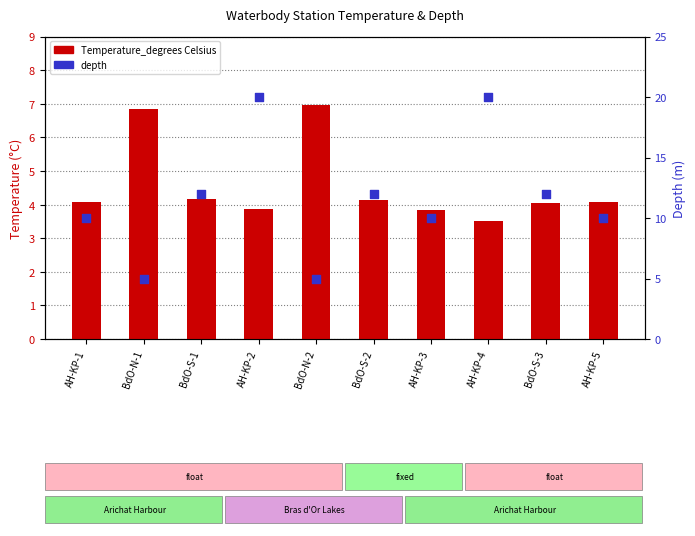

What is the total value across all series at AH-KP-1?

14.1